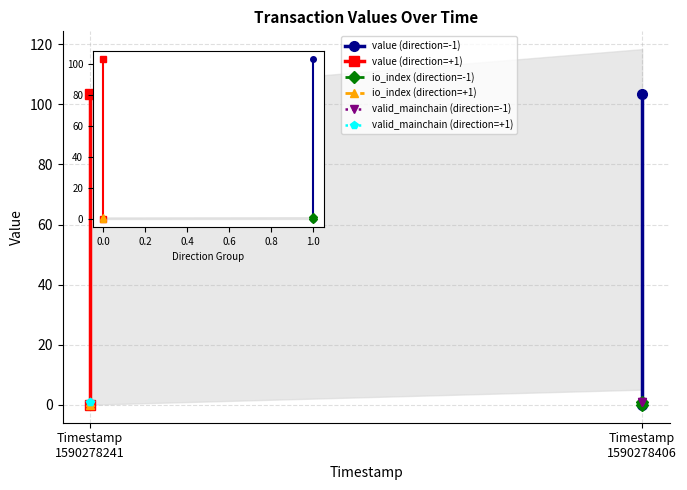

Is the value of valid_mainchain (direction=-1) at Timestamp
1590278241 greater than the value of io_index (direction=+1) at Timestamp
1590278241?

Yes